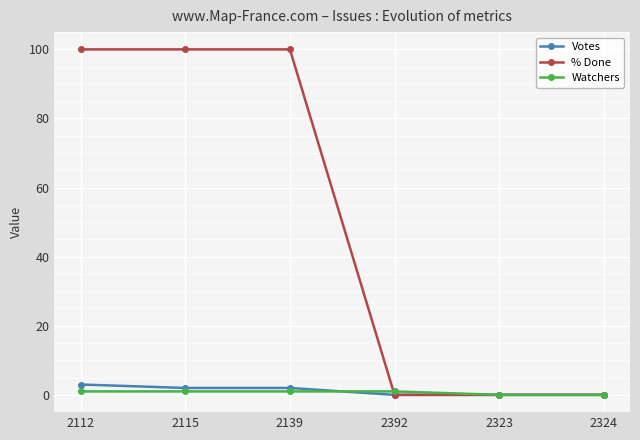

Which category has the highest value in the Votes series?

2112